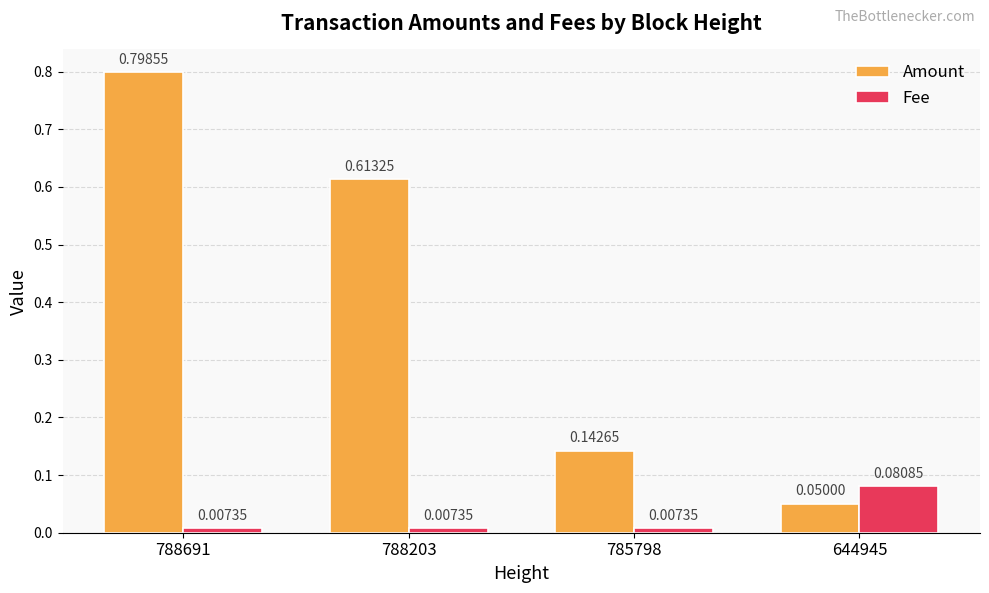

What is the spread (max minus min) of values at 788691?

0.8